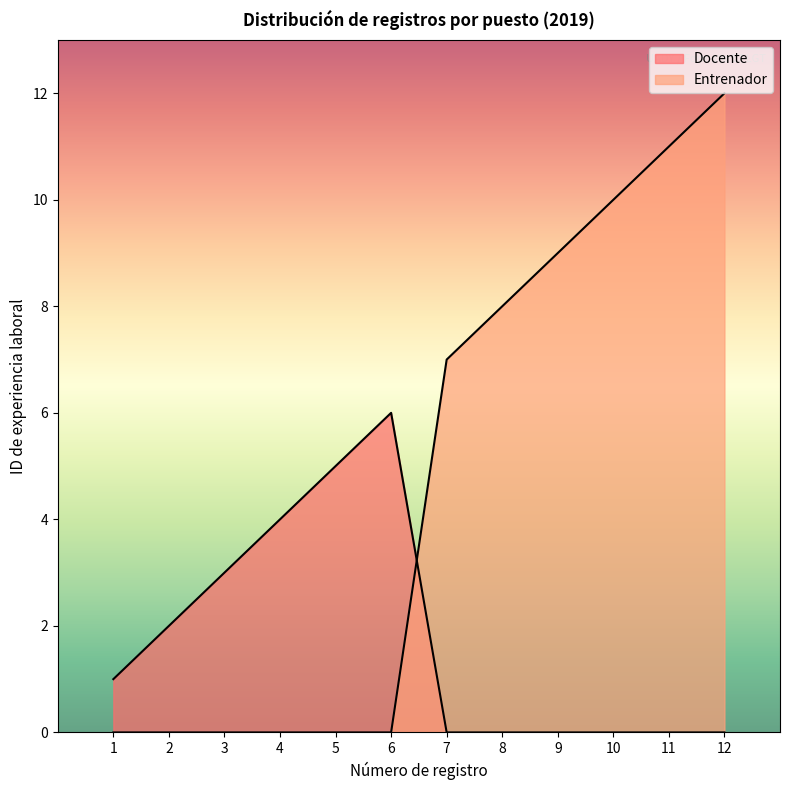

Is it true that Docente equals 3 at 2?

False